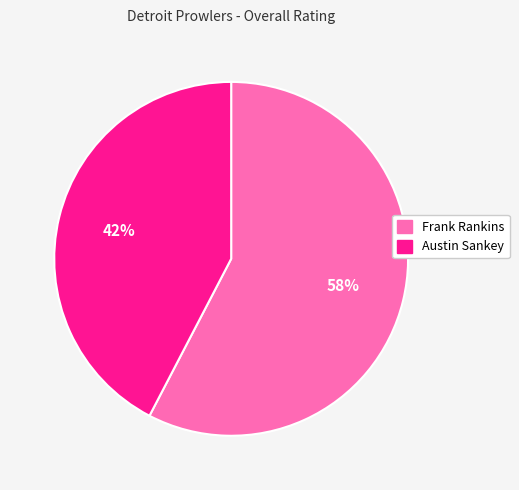

What percentage is the Frank Rankins slice, to the nearest percent?

58%